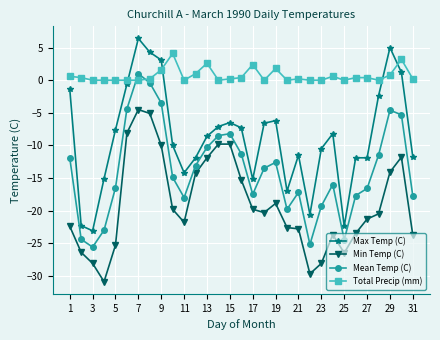

Which series has the widest spread of values?

Max Temp (C)